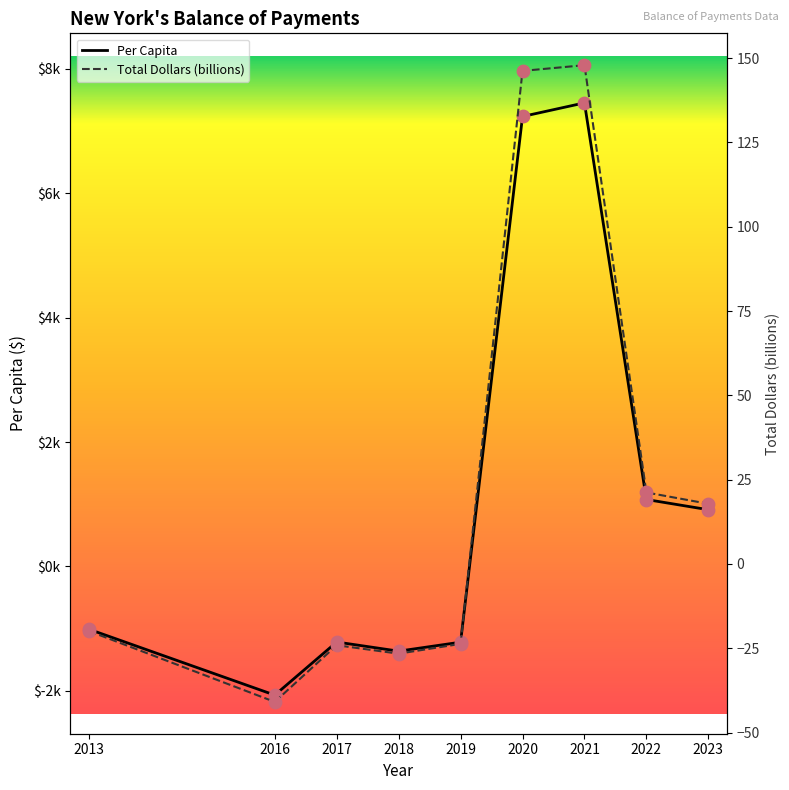

Which series reaches the maximum Y coordinate?

Per Capita